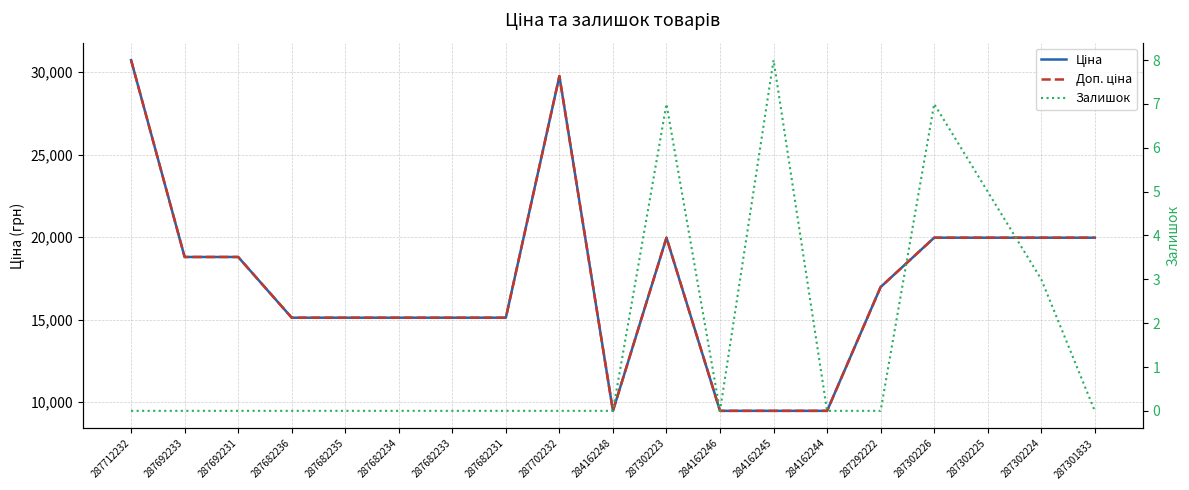

Reading right to left, extract all data points from this chart.

Ціна: 287301833=19964.2	287302224=19964.2	287302225=19964.2	287302226=19964.2	287292222=16976.3	284162244=9480.1	284162245=9480.1	284162246=9480.1	287302223=19964.2	284162248=9480.1	287702232=29747.2	287682231=15120.0	287682233=15120.0	287682234=15120.0	287682235=15120.0	287682236=15120.0	287692231=18796.8	287692233=18796.8	287712232=30717.1
Доп. ціна: 287301833=19964.2	287302224=19964.2	287302225=19964.2	287302226=19964.2	287292222=16976.3	284162244=9480.1	284162245=9480.1	284162246=9480.1	287302223=19964.2	284162248=9480.1	287702232=29747.2	287682231=15120.0	287682233=15120.0	287682234=15120.0	287682235=15120.0	287682236=15120.0	287692231=18796.8	287692233=18796.8	287712232=30717.1
Залишок: 287301833=0.0	287302224=3.0	287302225=5.0	287302226=7.0	287292222=0.0	284162244=0.0	284162245=8.0	284162246=0.0	287302223=7.0	284162248=0.0	287702232=0.0	287682231=0.0	287682233=0.0	287682234=0.0	287682235=0.0	287682236=0.0	287692231=0.0	287692233=0.0	287712232=0.0